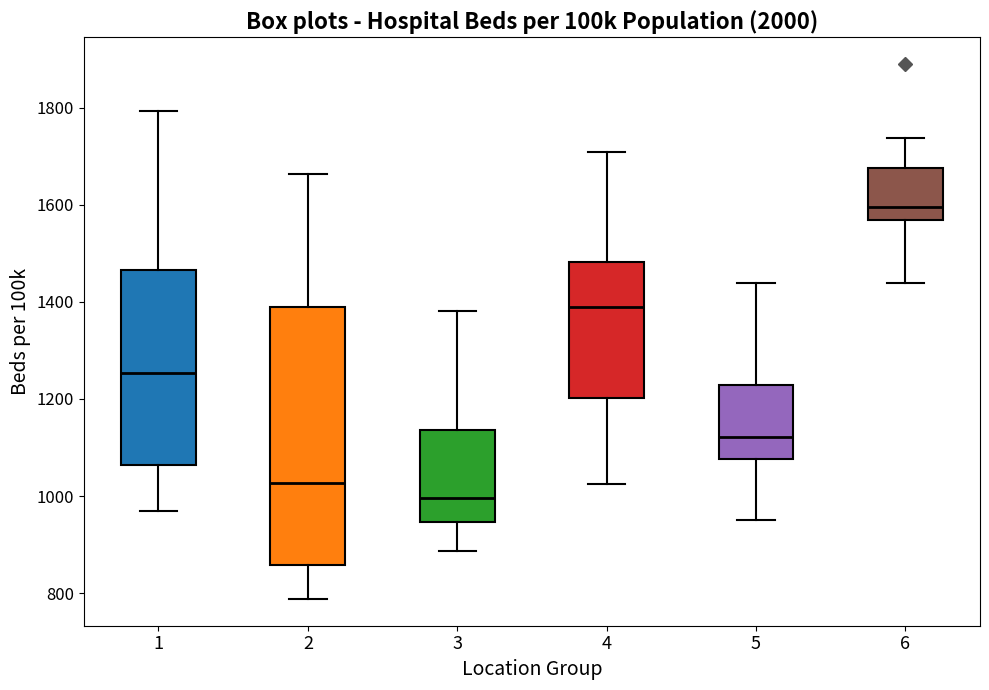

Reading left to right, read every box against the y-axis: the position of its median line, the range the box covers, and the ends of its whiskers. The values are not printed on the chart, so give them approximately, as read against the axis.

1: median 1260, box 1060 to 1460, whiskers 960 to 1800
2: median 1020, box 860 to 1380, whiskers 780 to 1660
3: median 1000, box 940 to 1140, whiskers 880 to 1380
4: median 1380, box 1200 to 1480, whiskers 1020 to 1700
5: median 1120, box 1080 to 1220, whiskers 960 to 1440
6: median 1600, box 1560 to 1680, whiskers 1440 to 1740